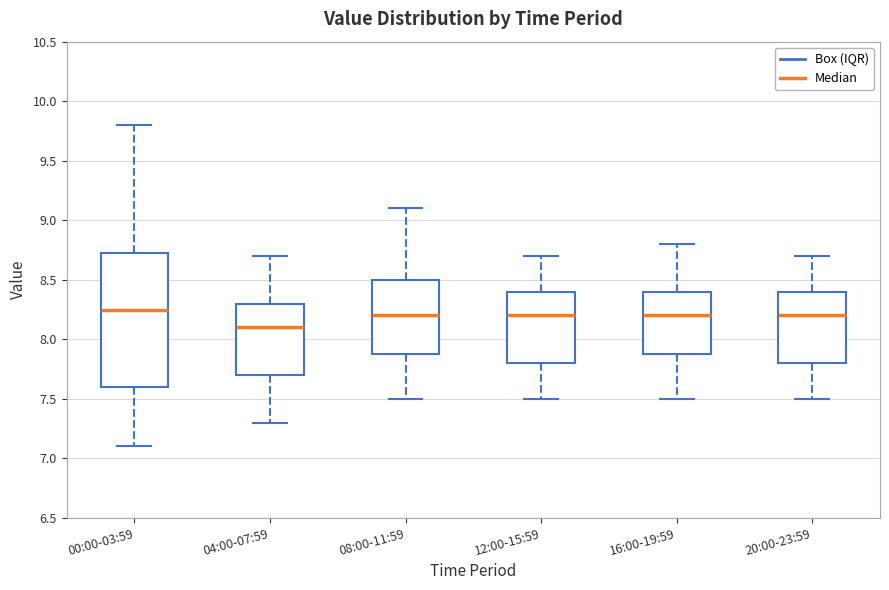

Reading left to right, read every box against the y-axis: the position of its median line, the range the box covers, and the ends of its whiskers. The values are not printed on the chart, so give them approximately, as read against the axis.

00:00-03:59: median 8.25, box 7.60 to 8.75, whiskers 7.10 to 9.80
04:00-07:59: median 8.10, box 7.70 to 8.30, whiskers 7.30 to 8.70
08:00-11:59: median 8.20, box 7.90 to 8.50, whiskers 7.50 to 9.10
12:00-15:59: median 8.20, box 7.80 to 8.40, whiskers 7.50 to 8.70
16:00-19:59: median 8.20, box 7.90 to 8.40, whiskers 7.50 to 8.80
20:00-23:59: median 8.20, box 7.80 to 8.40, whiskers 7.50 to 8.70